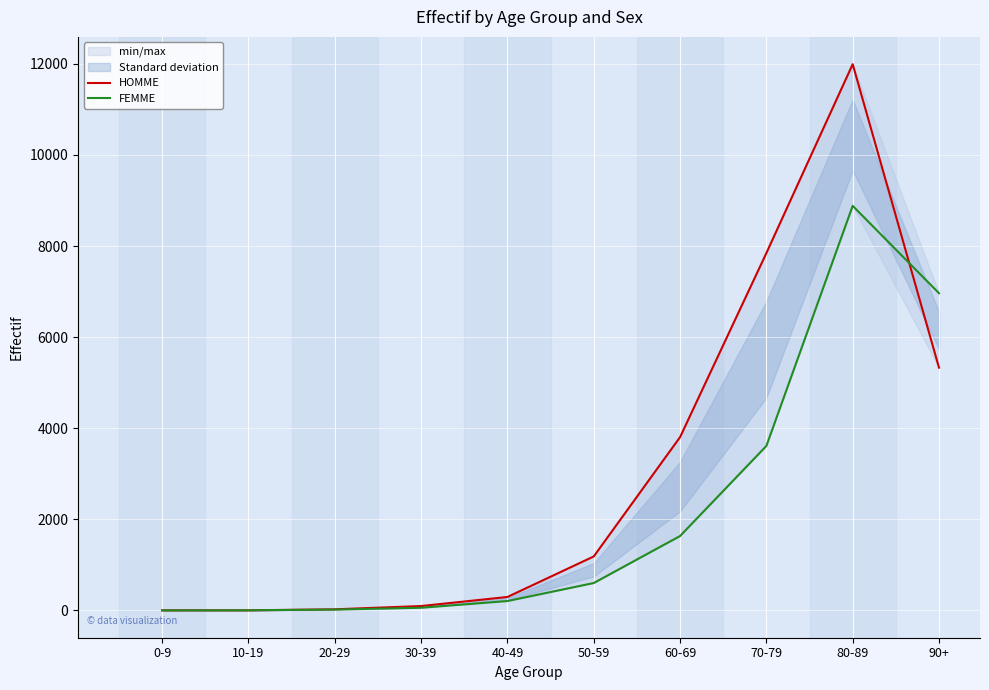

At which label does HOMME first exceed 1186?

60-69